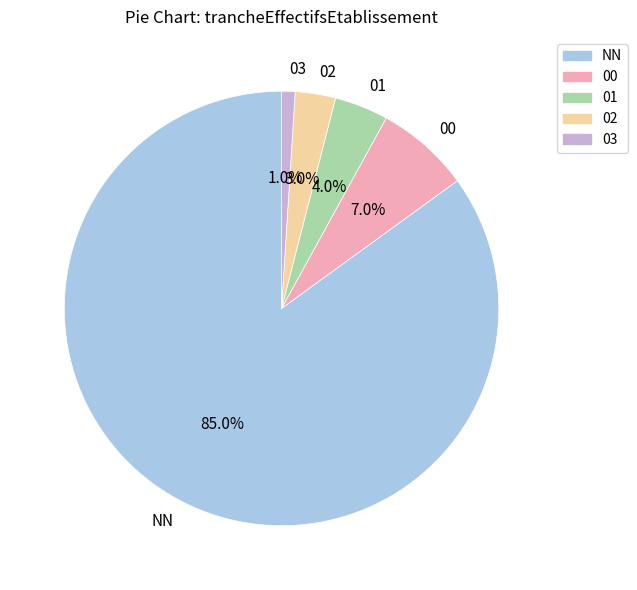

Which slice represents more than half of the pie?

NN